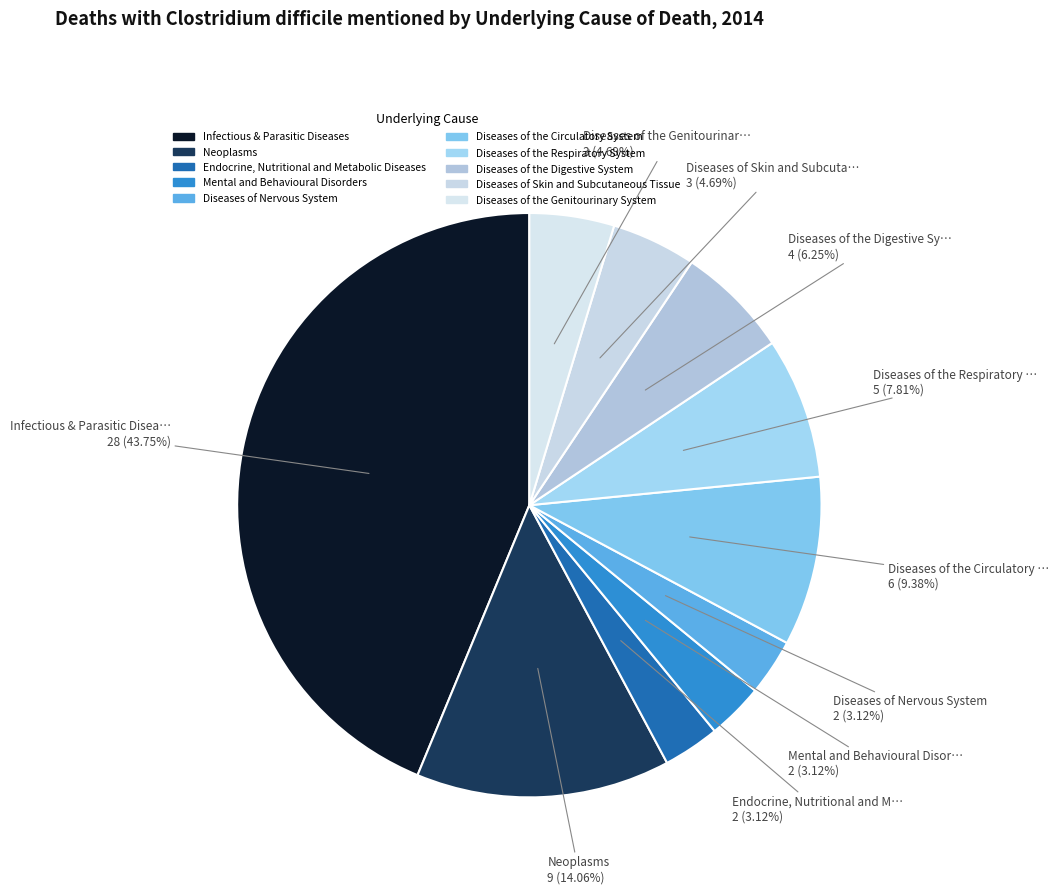

How many slices are in this pie chart?

10